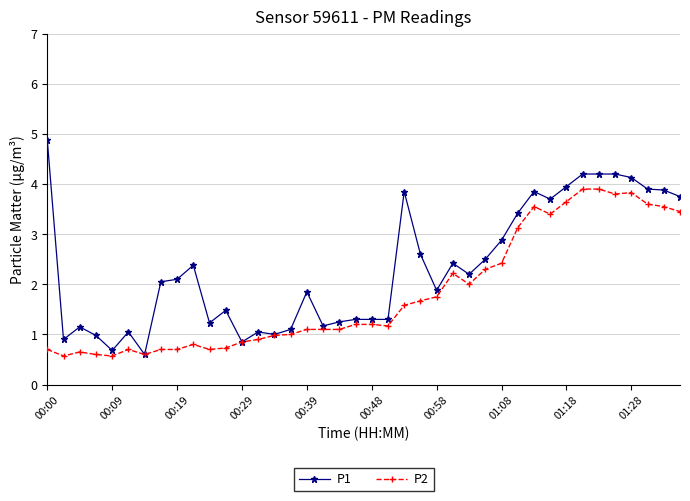

At how many categories does at least one series exceed 3?

13